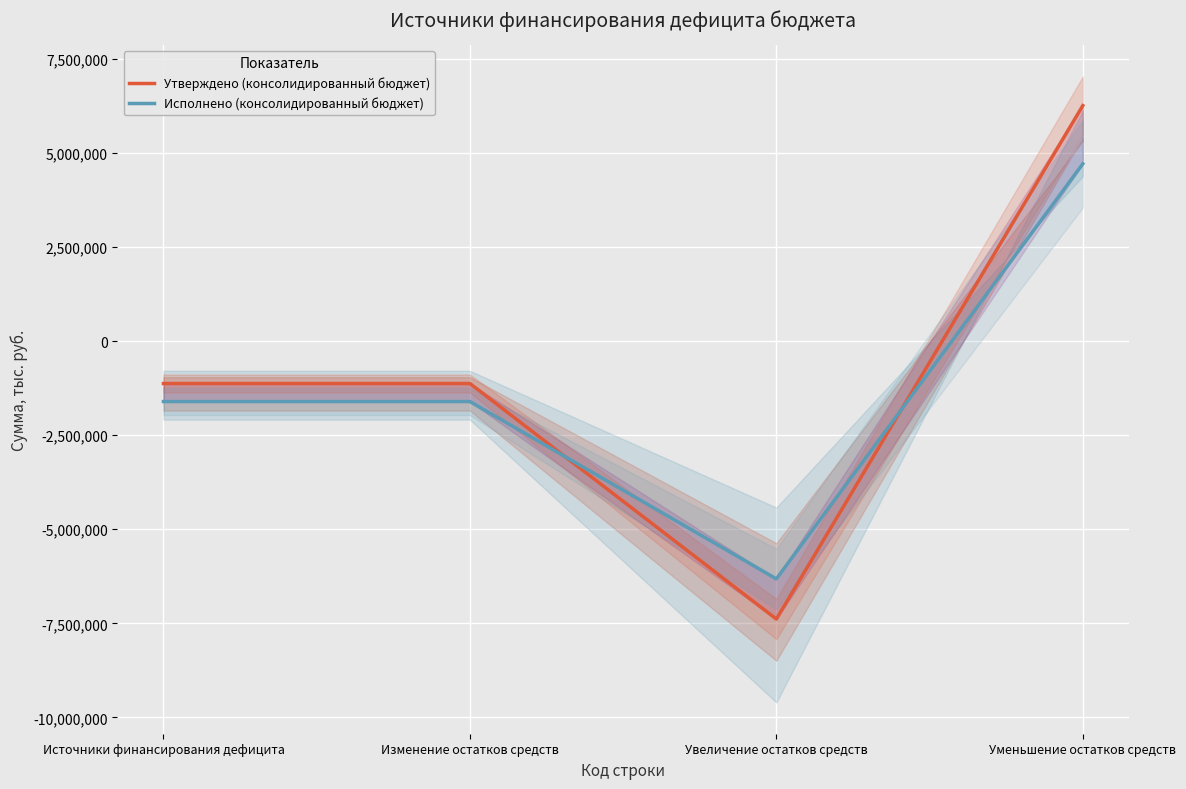

Reading right to left, transcribe all the data shown in this chart.

Утверждено (консолидированный бюджет): Уменьшение остатков средств=6260499.2	Увеличение остатков средств=-7386300.0	Изменение остатков средств=-1125800.8	Источники финансирования дефицита=-1125800.8
Исполнено (консолидированный бюджет): Уменьшение остатков средств=4713391.8	Увеличение остатков средств=-6318464.1	Изменение остатков средств=-1605072.2	Источники финансирования дефицита=-1605072.2